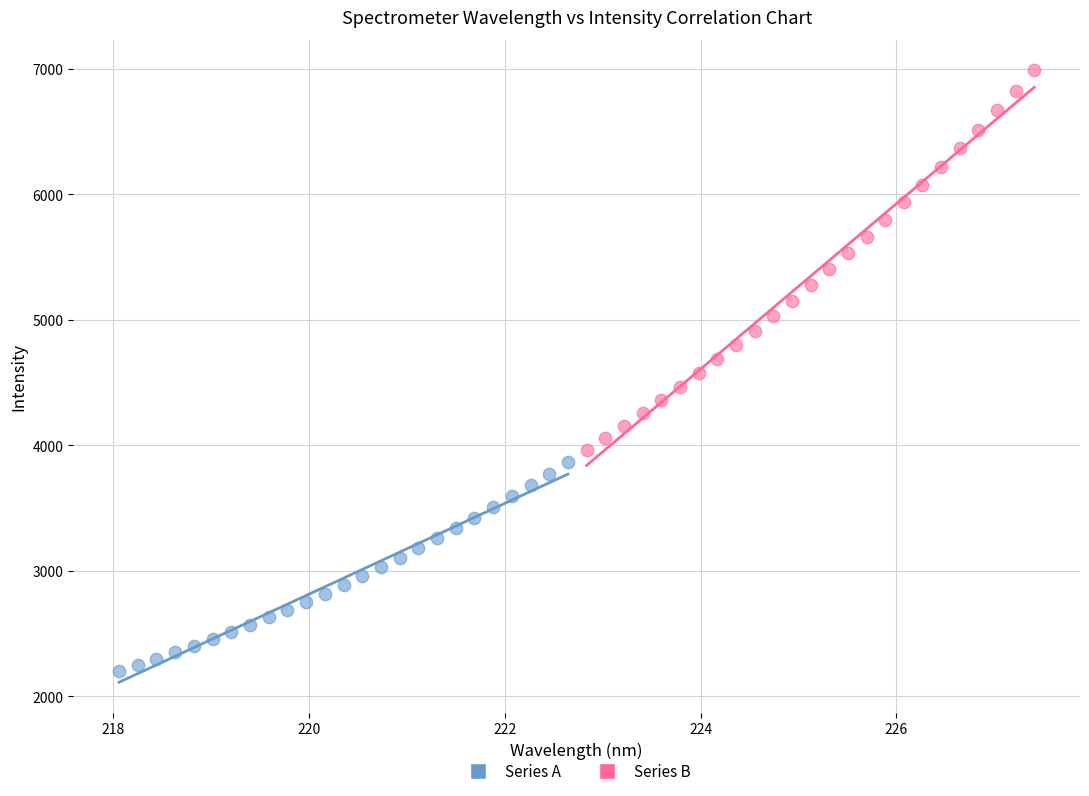

Which series contains the highest Y value?

Series B